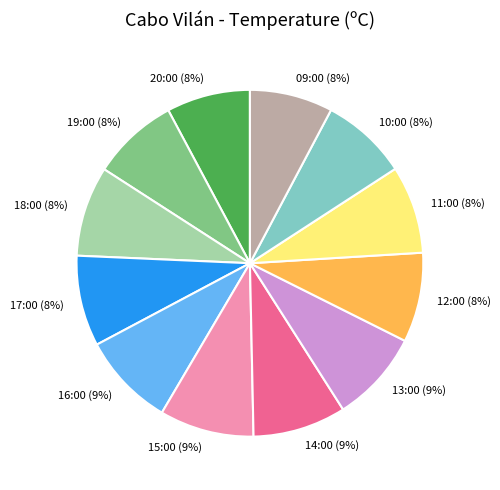

Which has a higher value, 13:00 (9%) or 20:00 (8%)?

13:00 (9%)